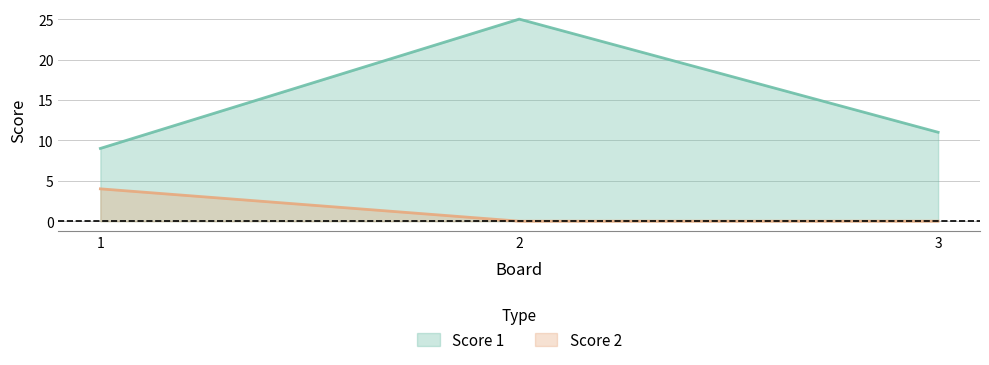

What is the greatest value displayed?

25